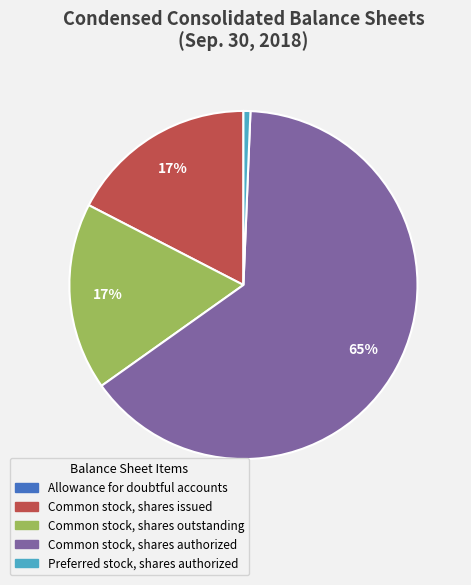

Which has a higher value, Preferred stock, shares authorized or Common stock, shares outstanding?

Common stock, shares outstanding